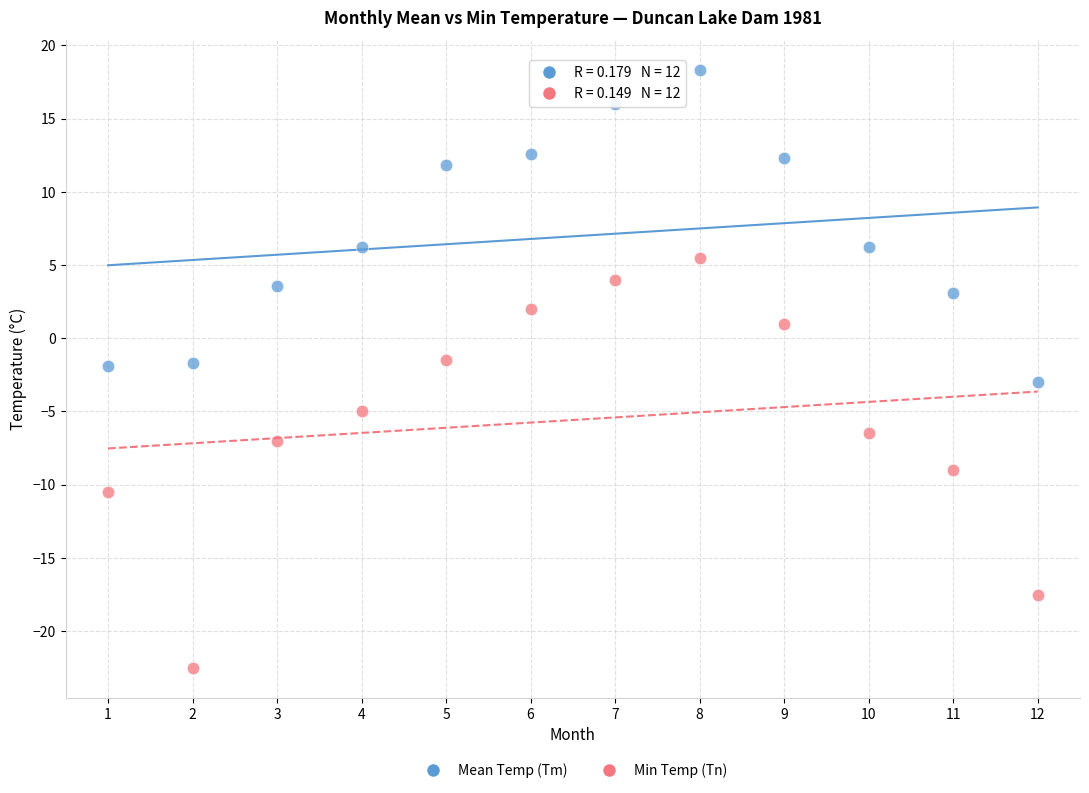

Across all data points, what is the range of X values (max minus min)?

11.0